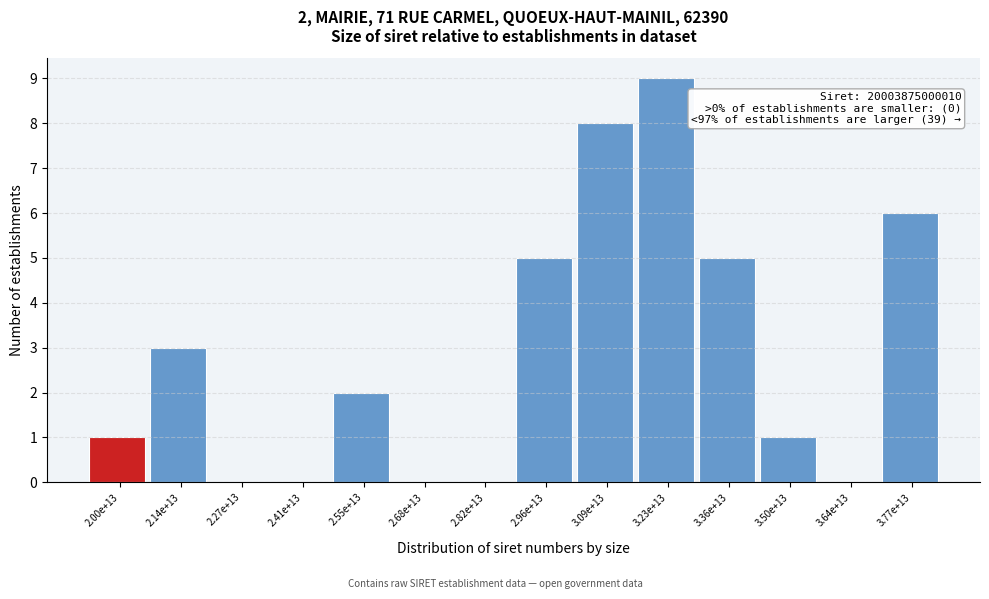

Reading left to right, transcribe all the data shown in this chart.

2.00e+13=1	2.14e+13=3	2.27e+13=0	2.41e+13=0	2.55e+13=2	2.68e+13=0	2.82e+13=0	2.96e+13=5	3.09e+13=8	3.23e+13=9	3.36e+13=5	3.50e+13=1	3.64e+13=0	3.77e+13=6